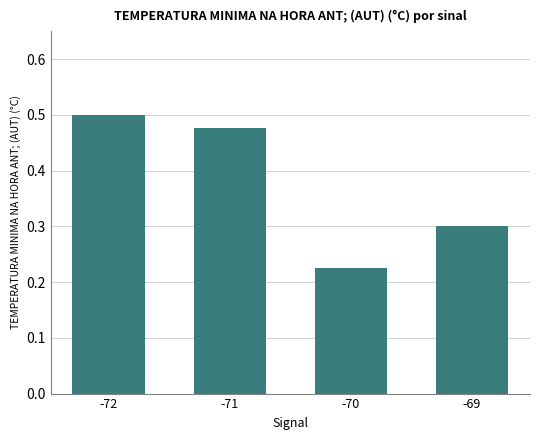

List the labels in order of value, smallest first.

-70, -69, -71, -72